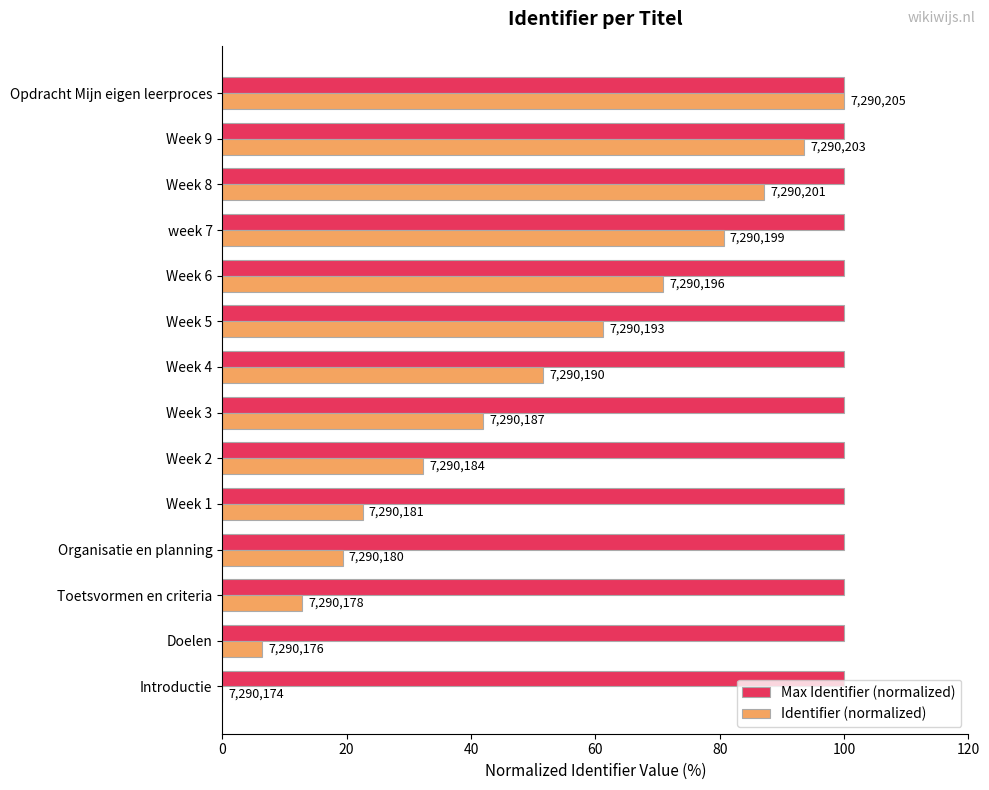

What are all the series names shown in the legend?

Max Identifier (normalized), Identifier (normalized)